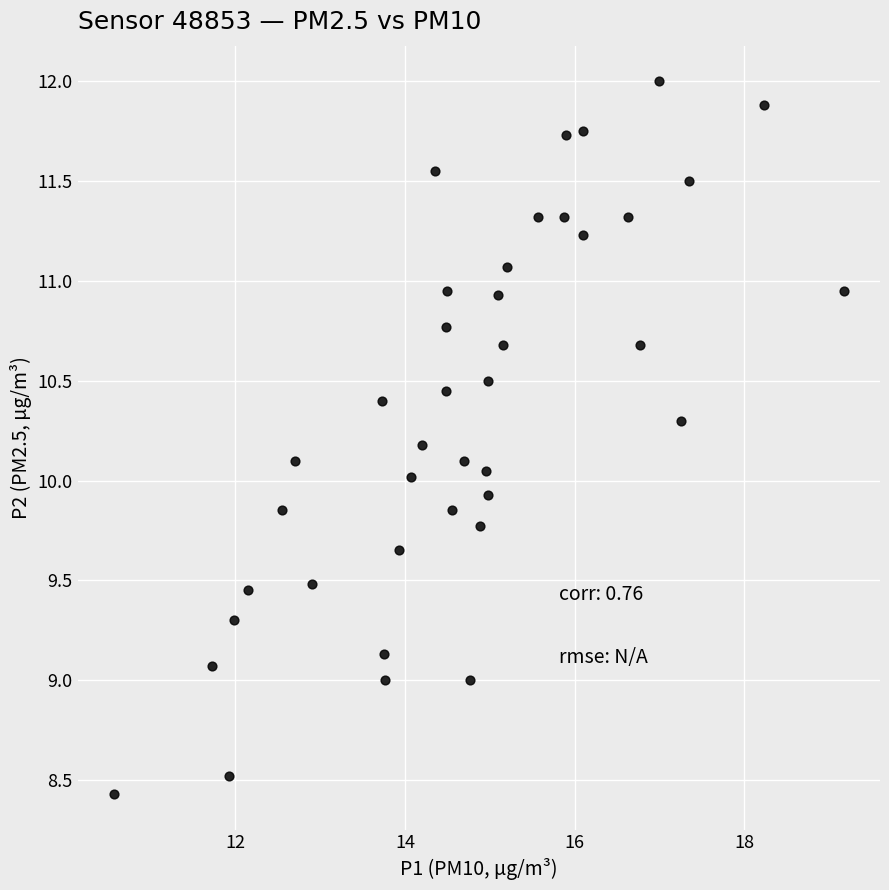

What is the range of Y values (max minus min)?

3.6